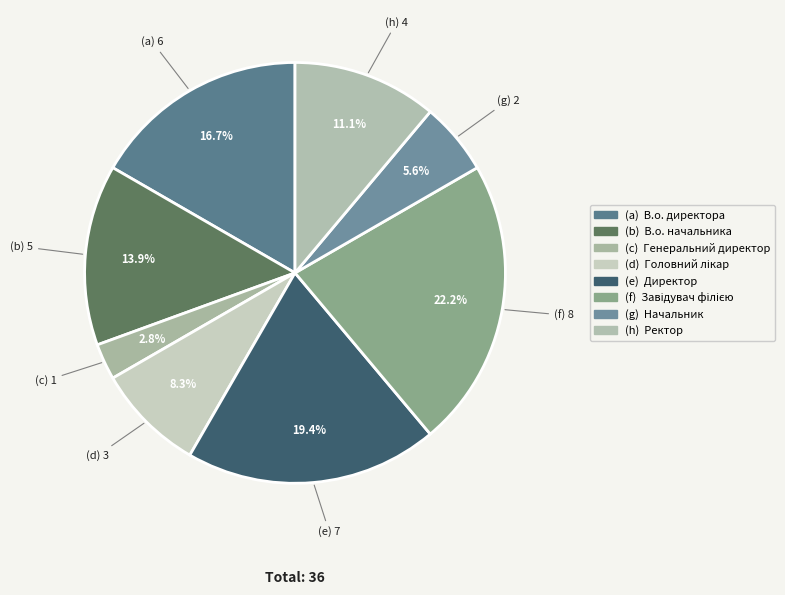

How many segments does this pie chart have?

8